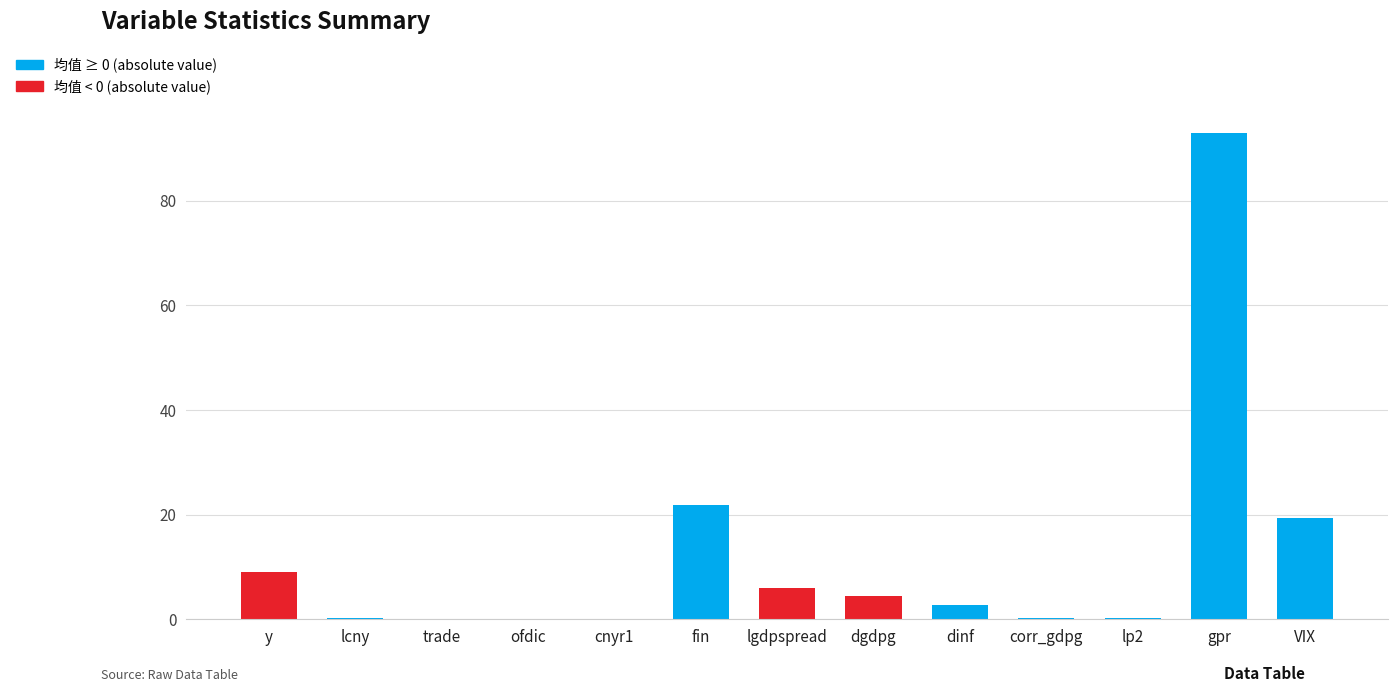

How many categories are shown in the chart?

13